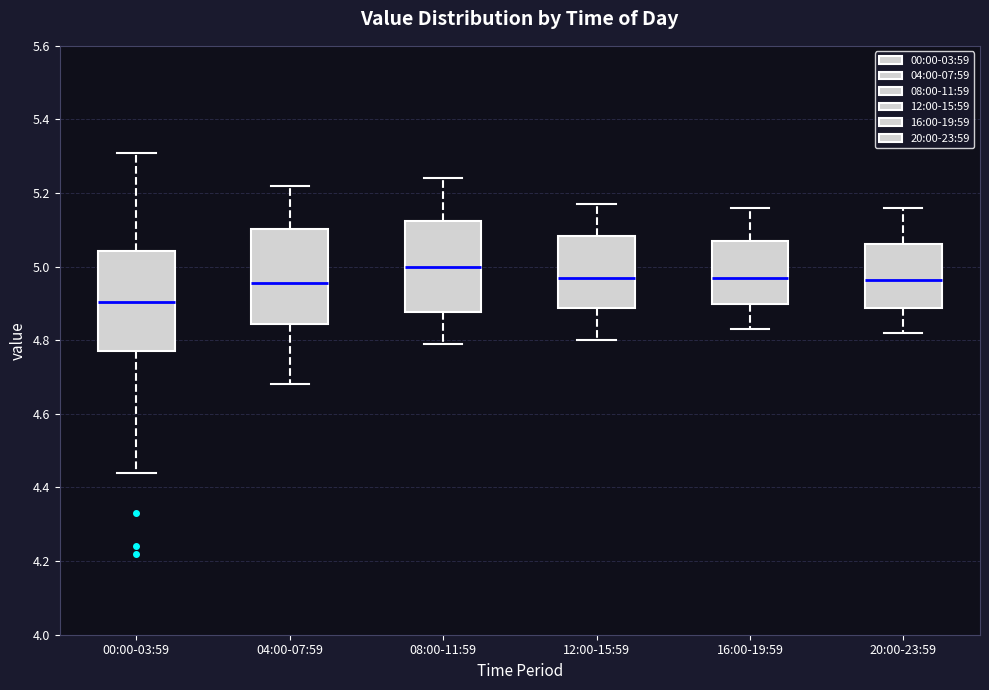

Reading left to right, read every box against the y-axis: the position of its median line, the range the box covers, and the ends of its whiskers. The values are not printed on the chart, so give them approximately, as read against the axis.

00:00-03:59: median 4.90, box 4.78 to 5.04, whiskers 4.44 to 5.32
04:00-07:59: median 4.96, box 4.84 to 5.10, whiskers 4.68 to 5.22
08:00-11:59: median 5.00, box 4.88 to 5.12, whiskers 4.80 to 5.24
12:00-15:59: median 4.98, box 4.88 to 5.08, whiskers 4.80 to 5.18
16:00-19:59: median 4.98, box 4.90 to 5.08, whiskers 4.84 to 5.16
20:00-23:59: median 4.96, box 4.88 to 5.06, whiskers 4.82 to 5.16